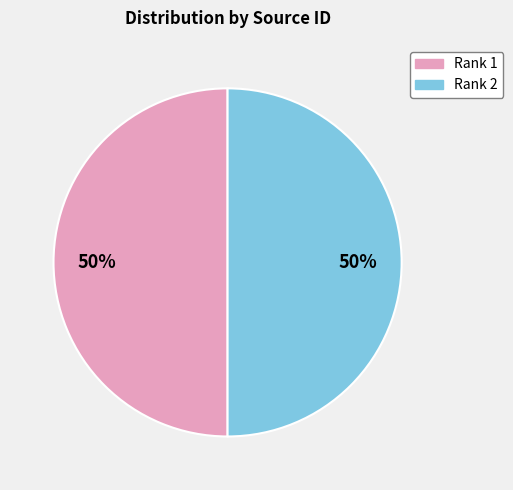

Count the number of slices in the pie.

2